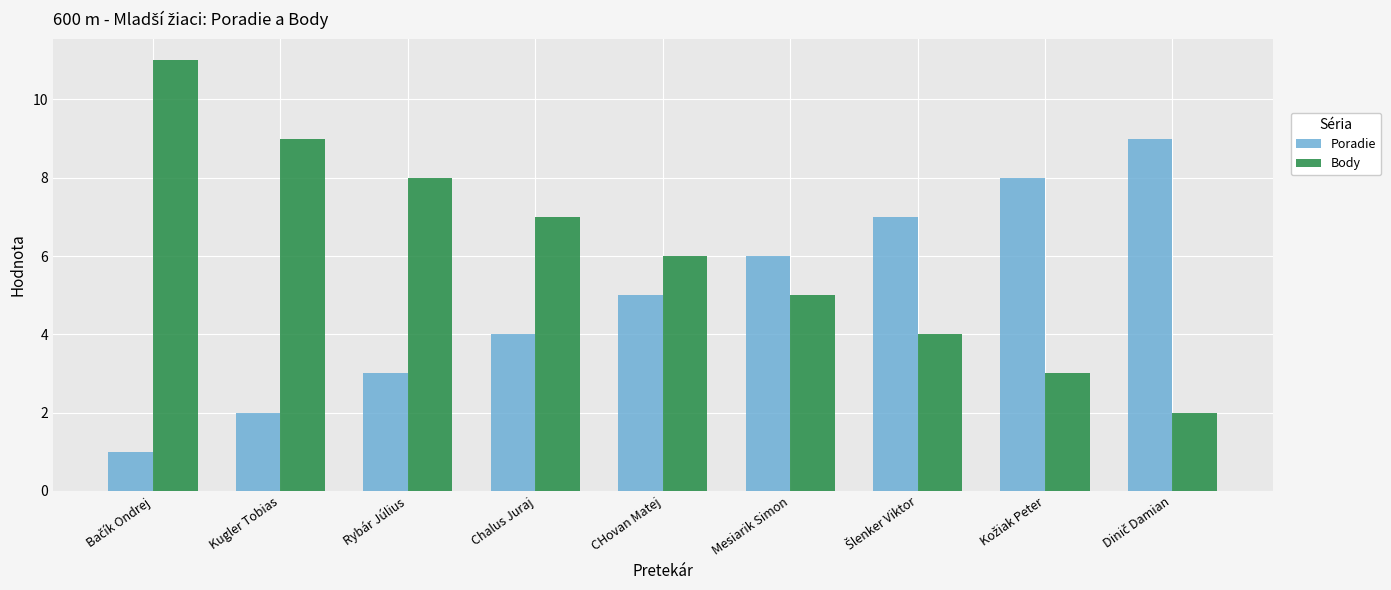

Where is Poradie nearest to the value 5?

CHovan Matej